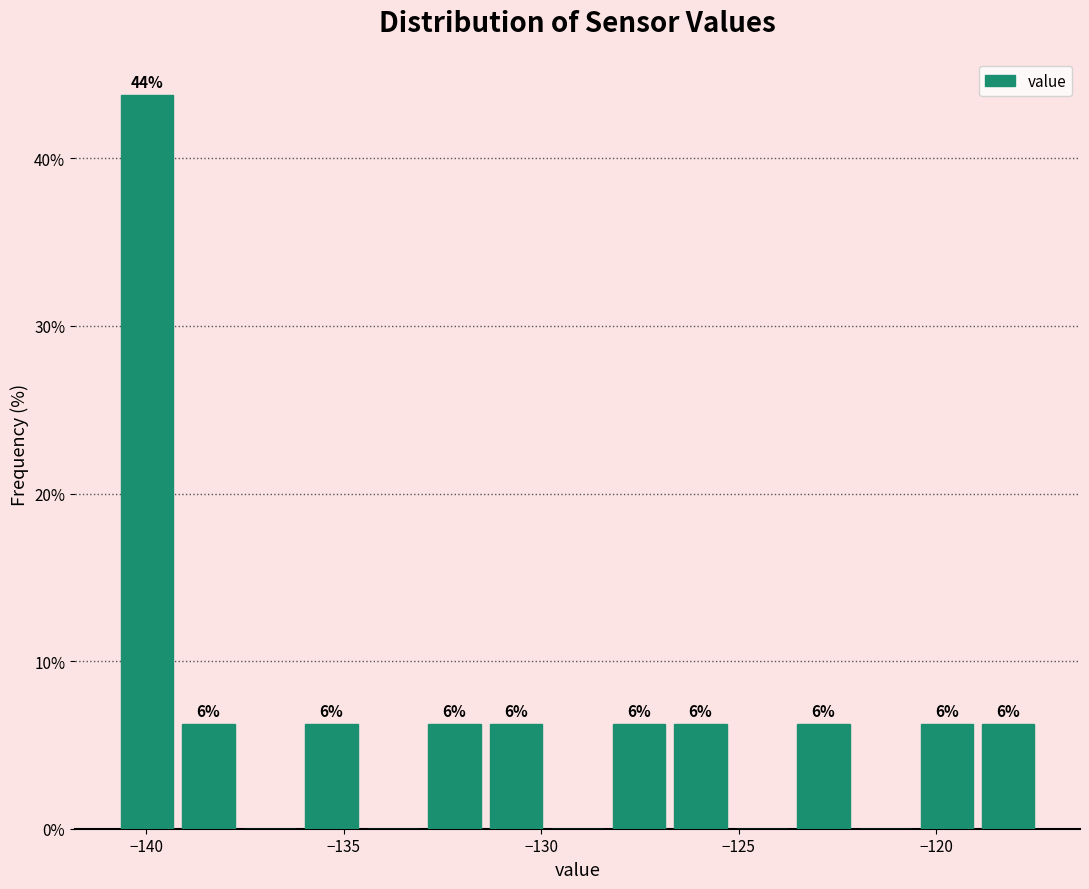

Around what value on the x-axis is the tallest bar? Give the approximate position of its centre, as read against the axis.

-140.0